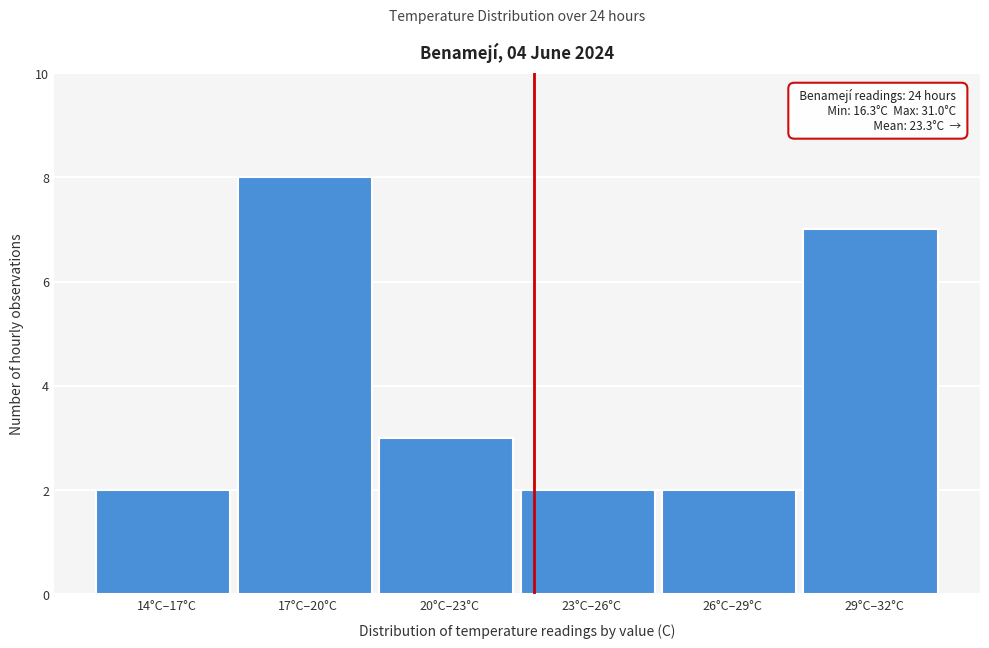

Reading right to left, extract all data points from this chart.

29°C–32°C=7	26°C–29°C=2	23°C–26°C=2	20°C–23°C=3	17°C–20°C=8	14°C–17°C=2